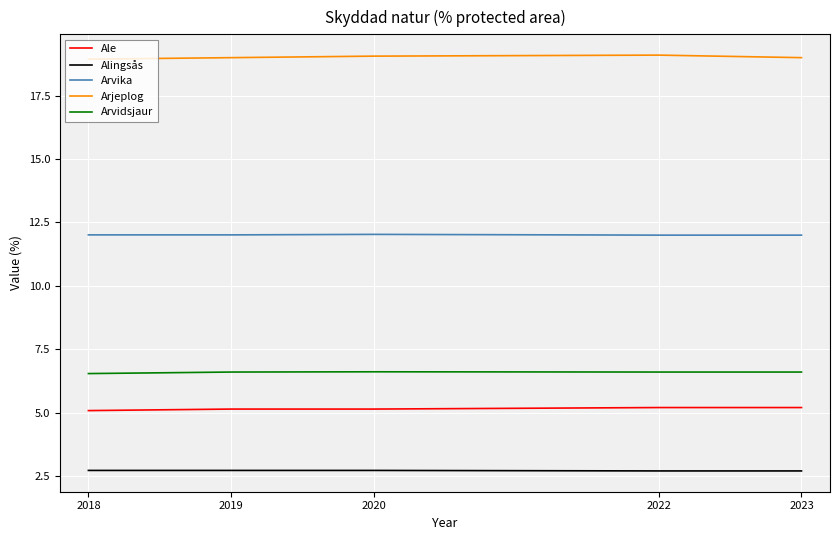

List the series in order of their peak value, lowest first.

Alingsås, Ale, Arvidsjaur, Arvika, Arjeplog